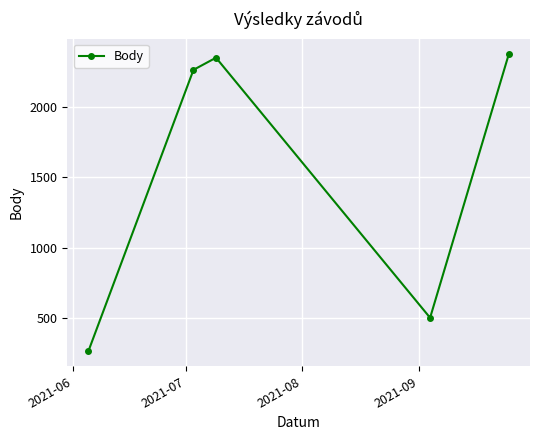

What is the value of the 2nd point from the left?

2260